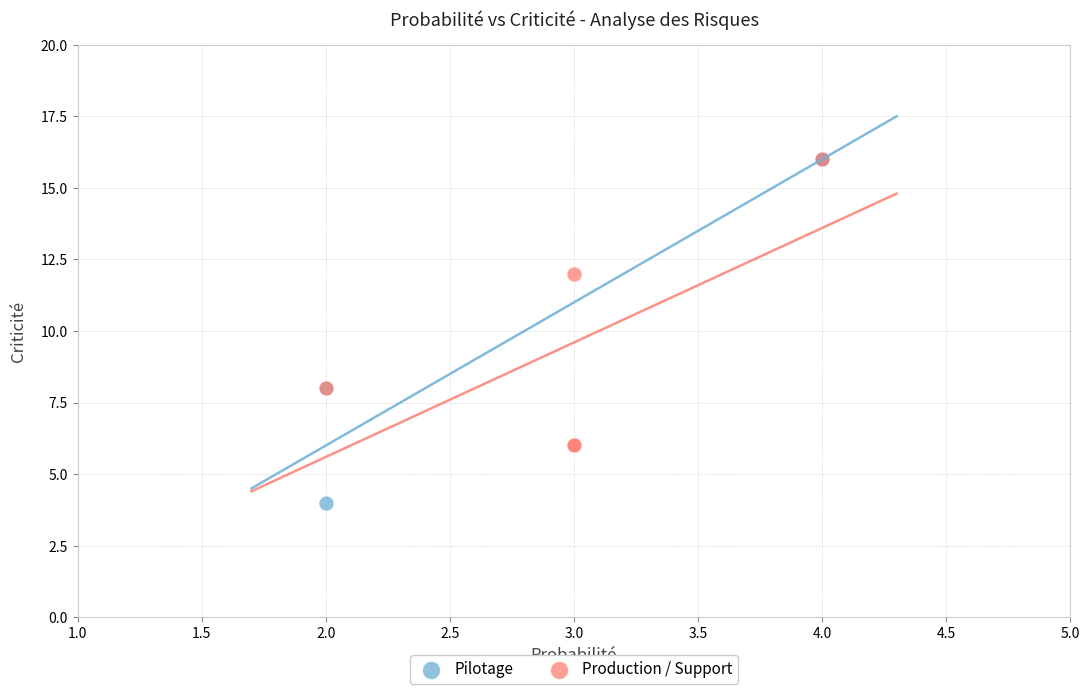

Which series contains the lowest Y value?

Pilotage